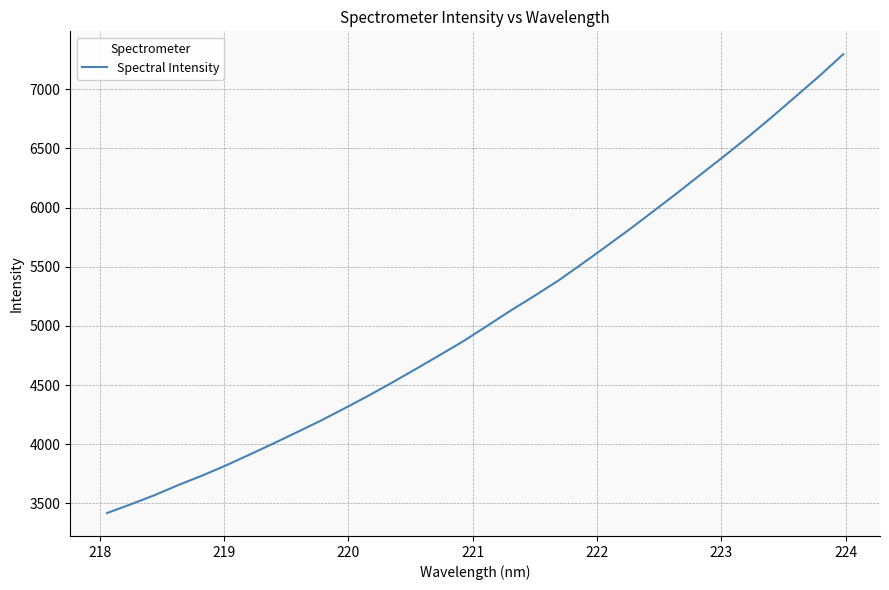

What is the minimum value shown in the chart?

3418.4